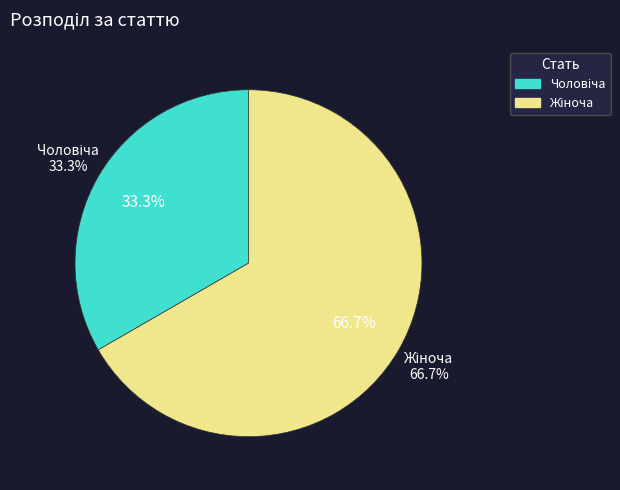

What is the largest slice in the pie chart?

Жіноча